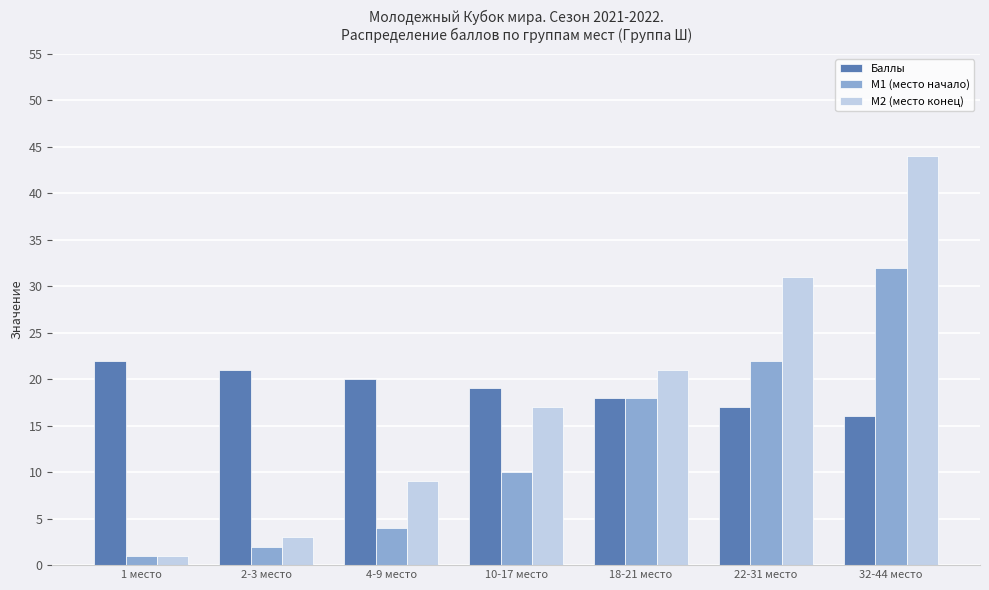

What is the spread (max minus min) of values at 18-21 место?

3